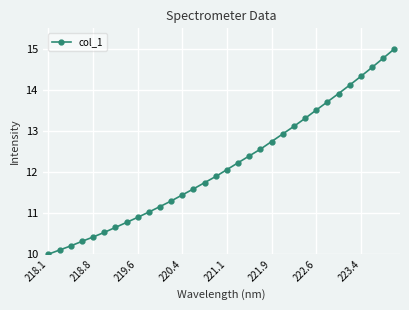

What is the average value?

12.2